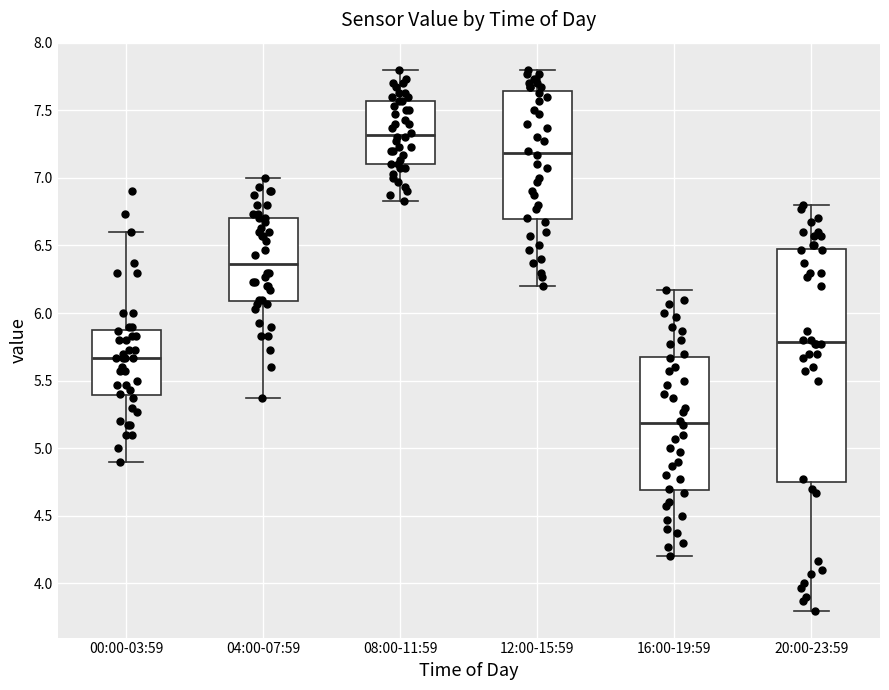

Which box is the tallest, from its lower edge to its upper edge?

20:00-23:59